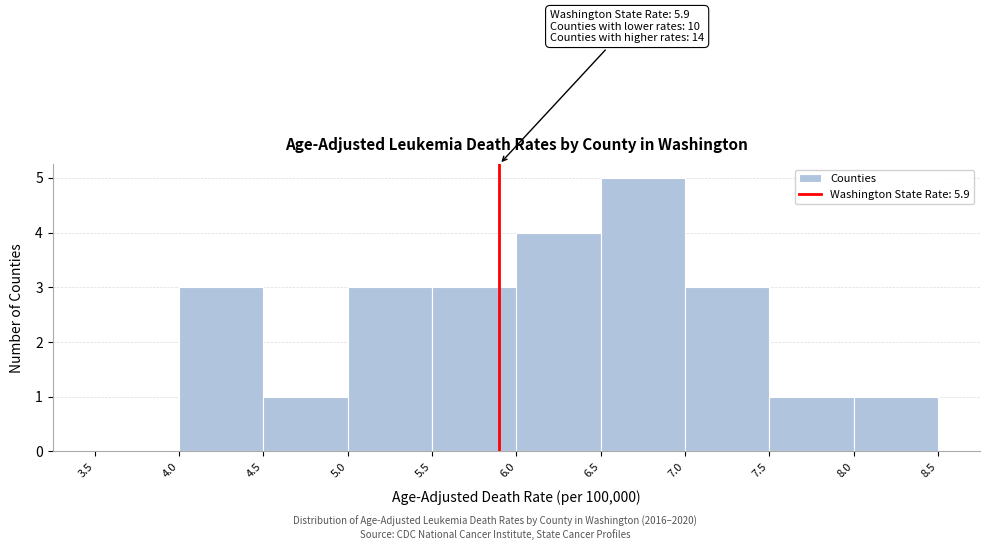

Which range on the x-axis has the tallest bar?

6.5 to 7.0